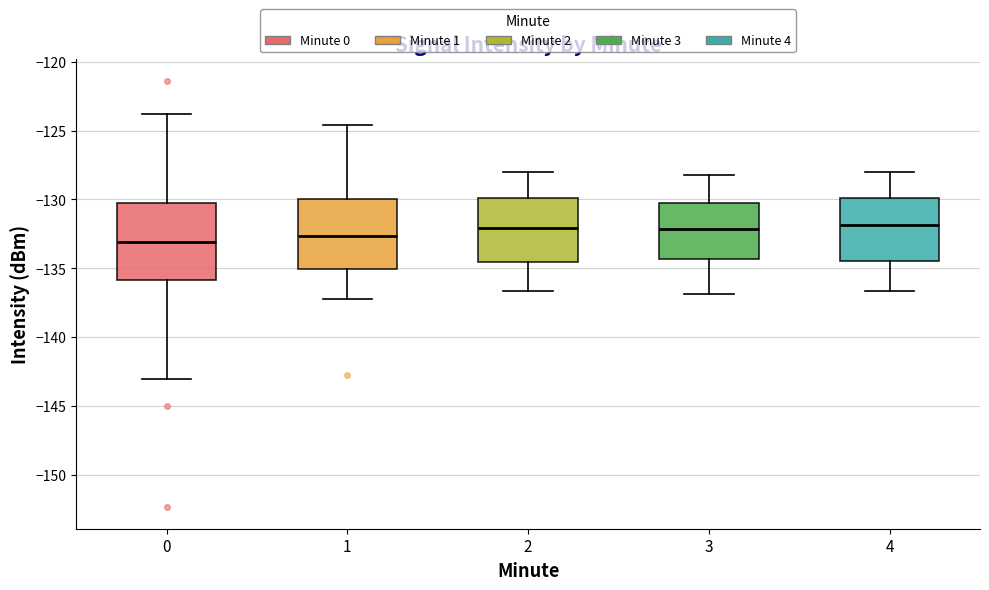

Reading left to right, transcribe this box plot: for each box, give where its median line is, the range the box spans, and where its two whiskers end, as read against the y-axis. The values are not printed on the chart, so give them approximately, as read against the axis.

0: median -133.0, box -136.0 to -130.5, whiskers -143.0 to -124.0
1: median -132.5, box -135.0 to -130.0, whiskers -137.0 to -124.5
2: median -132.0, box -134.5 to -130.0, whiskers -136.5 to -128.0
3: median -132.0, box -134.5 to -130.0, whiskers -137.0 to -128.0
4: median -132.0, box -134.5 to -130.0, whiskers -136.5 to -128.0